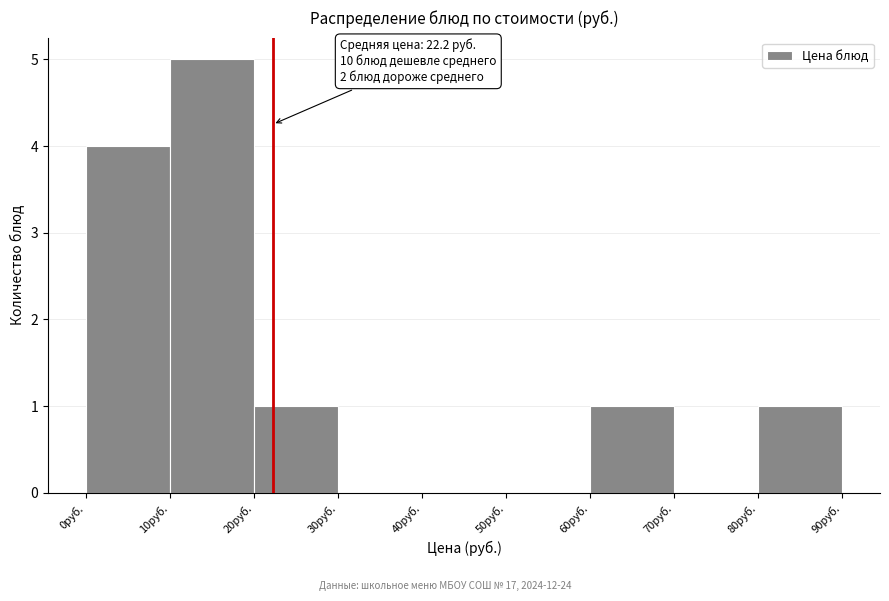

Over which range of the x-axis is the bar tallest?

10 to 20